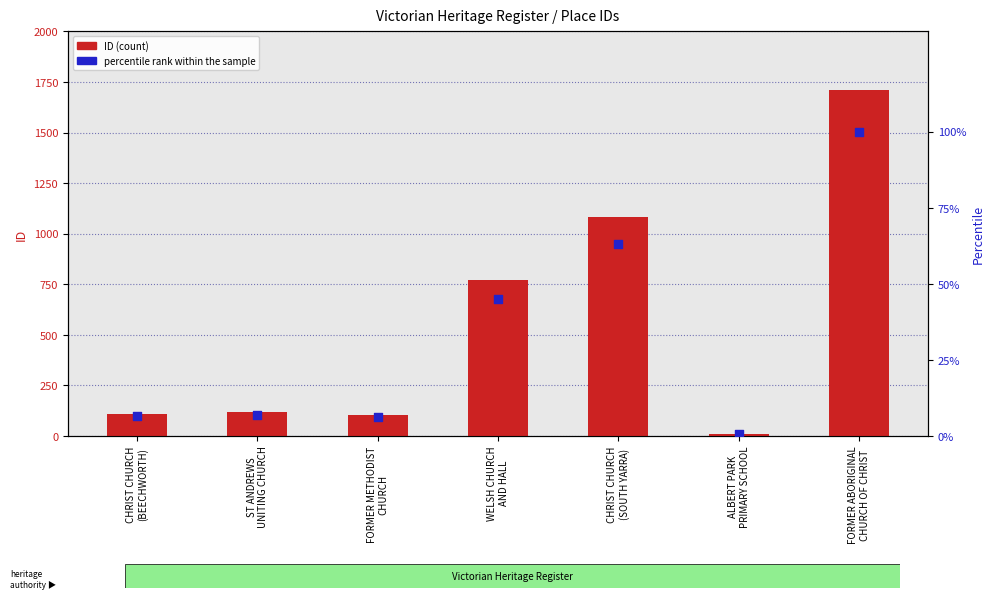

What is the total value across all series at ALBERT PARK
PRIMARY SCHOOL?

10.6